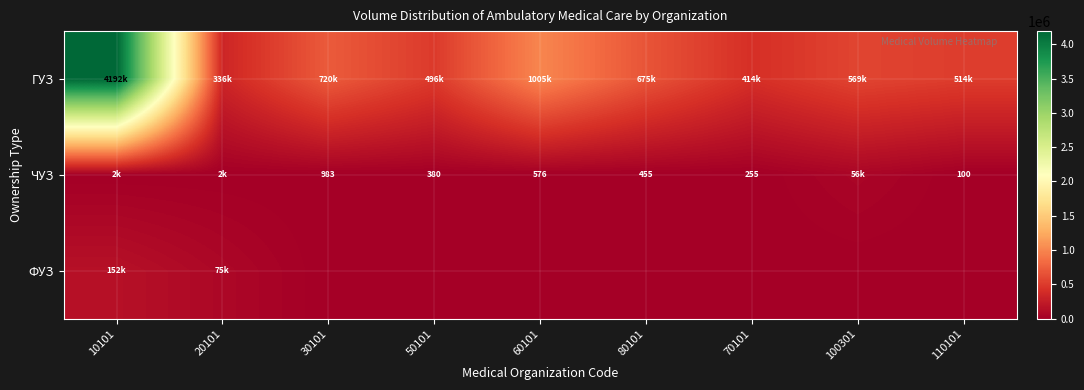

What is the difference between the highest and lowest values at 110101?

513795.8